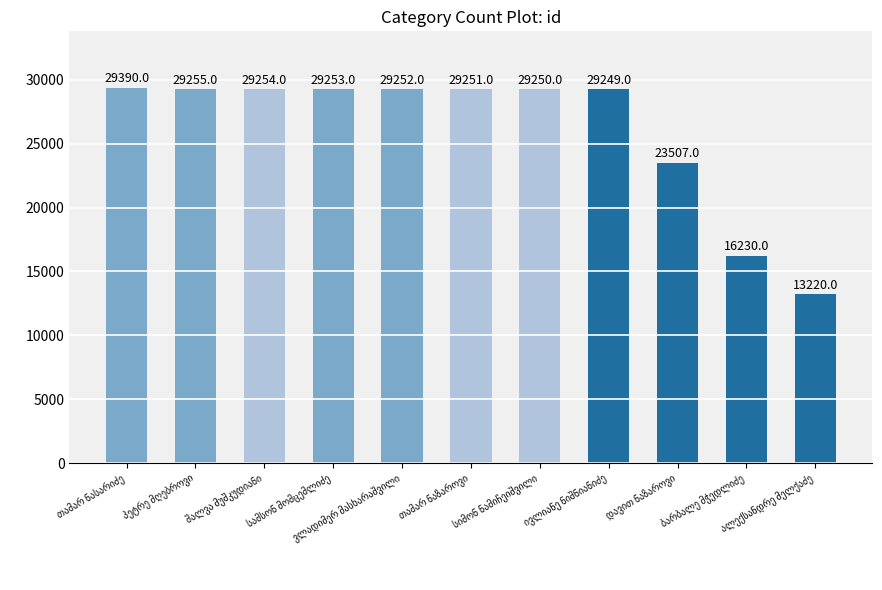

How many distinct data groups are displayed?

1